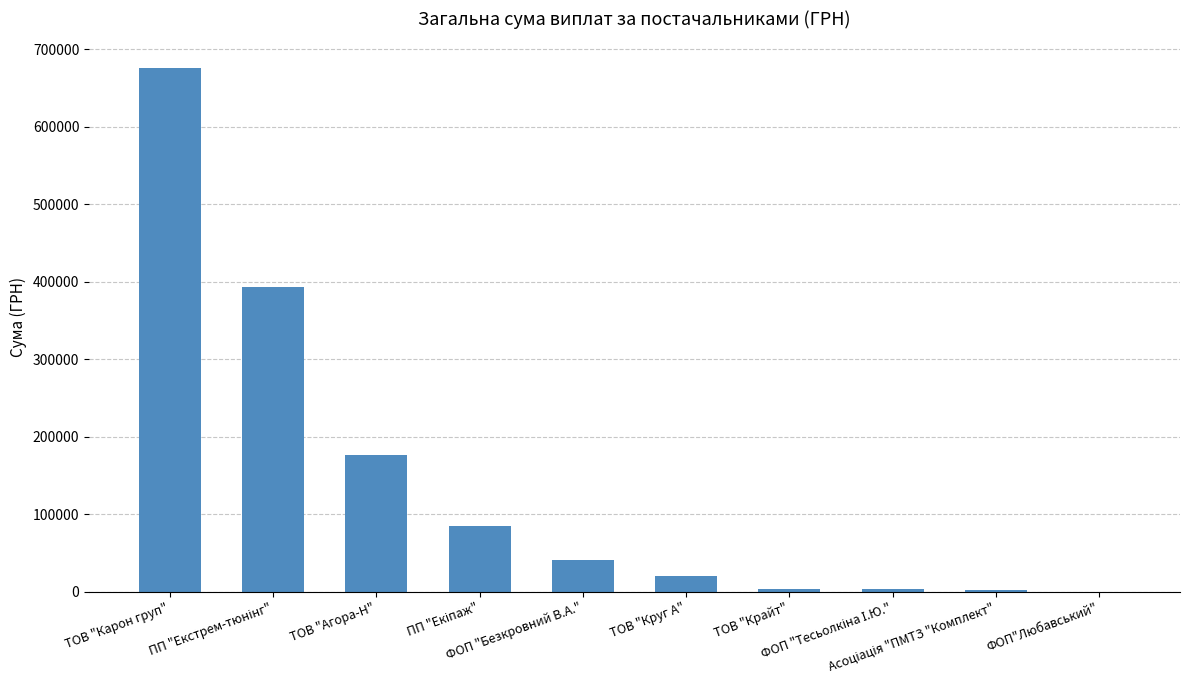

The chart shows a value of 176803.0 at ТОВ "Агора-Н". True or false?

True